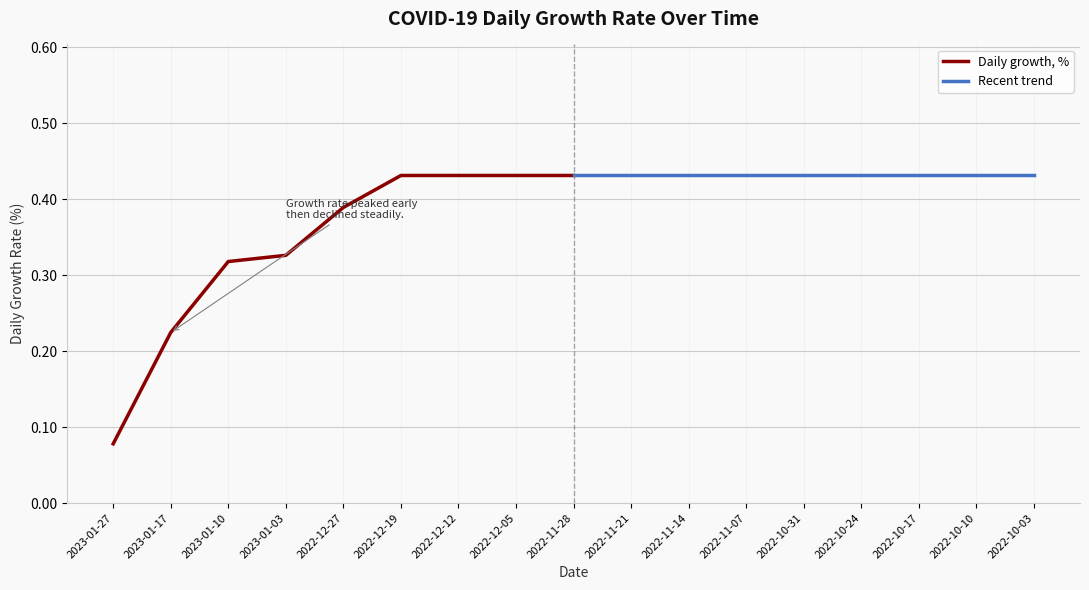

True or false: Daily growth, % and Recent trend intersect in this chart.

False